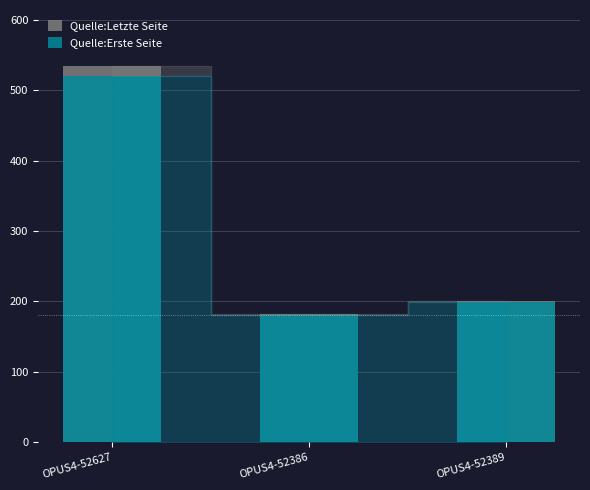

Is the value of Quelle:Letzte Seite at OPUS4-52627 greater than the value of Quelle:Erste Seite at OPUS4-52386?

Yes